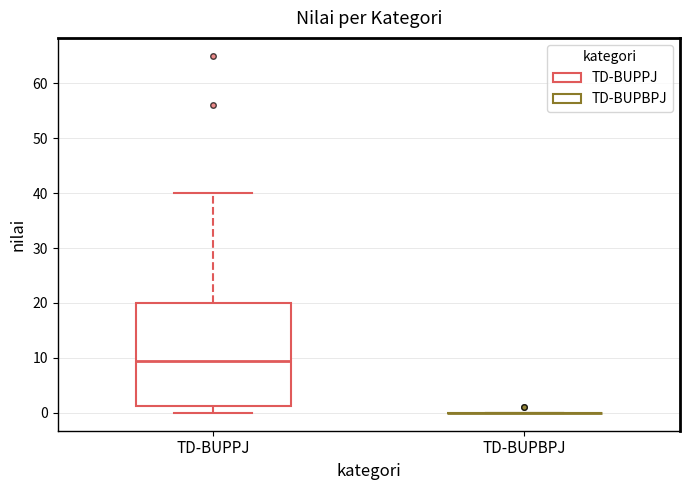

Which box is the tallest, from its lower edge to its upper edge?

TD-BUPPJ